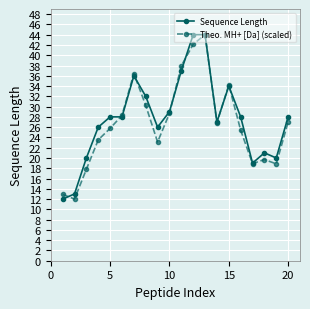

True or false: Theo. MH+ [Da] (scaled) has more than 2 interior local peaks.

True